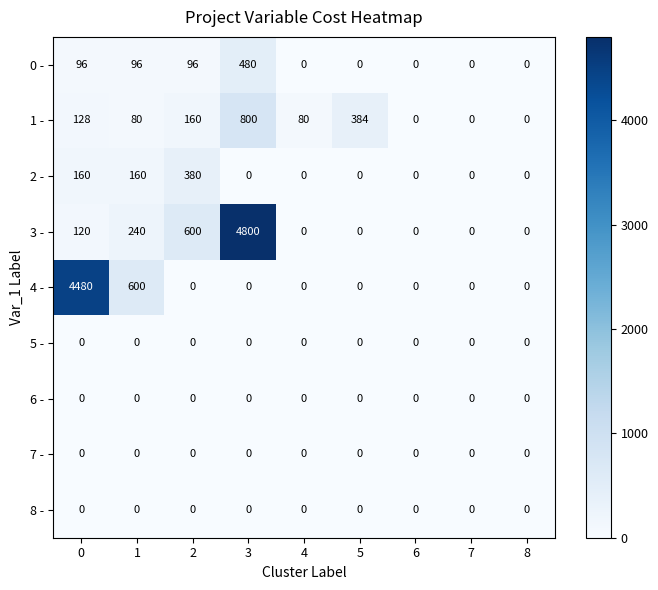

At which category is the sum across all series the highest?

3